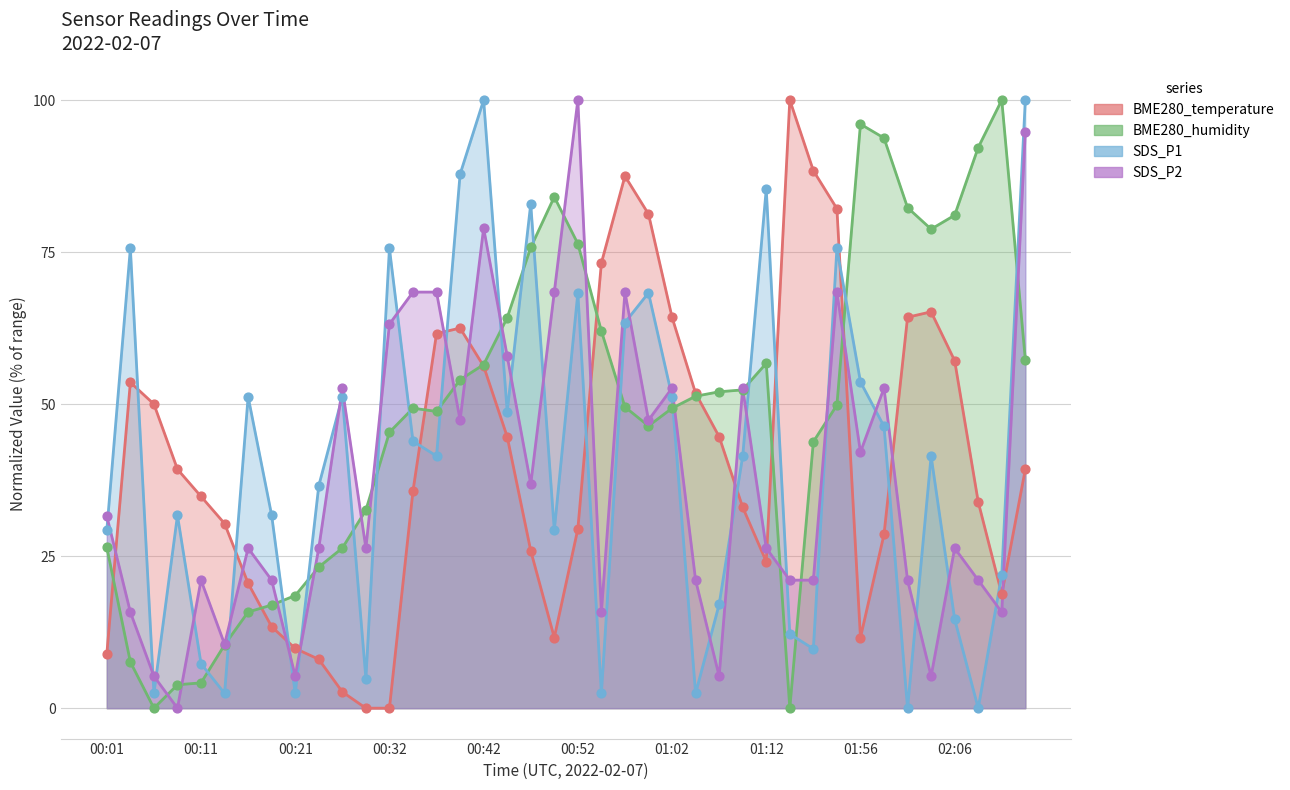

Which series contains the highest Y value?

BME280_temperature